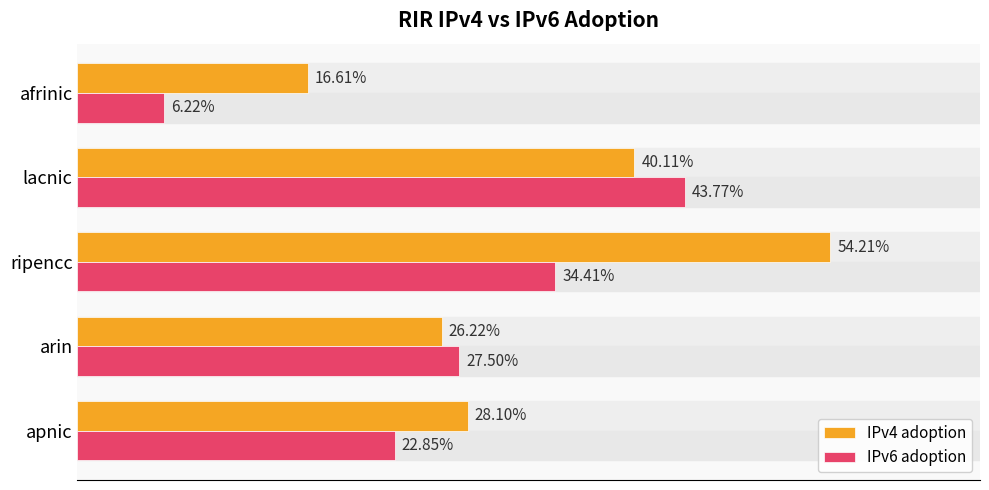

What are all the series names shown in the legend?

IPv4 adoption, IPv6 adoption